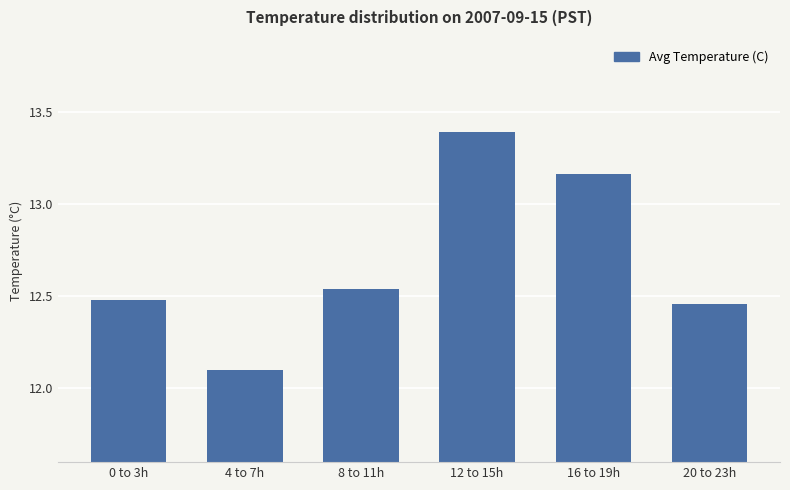

At which label is the value closest to 12?

4 to 7h